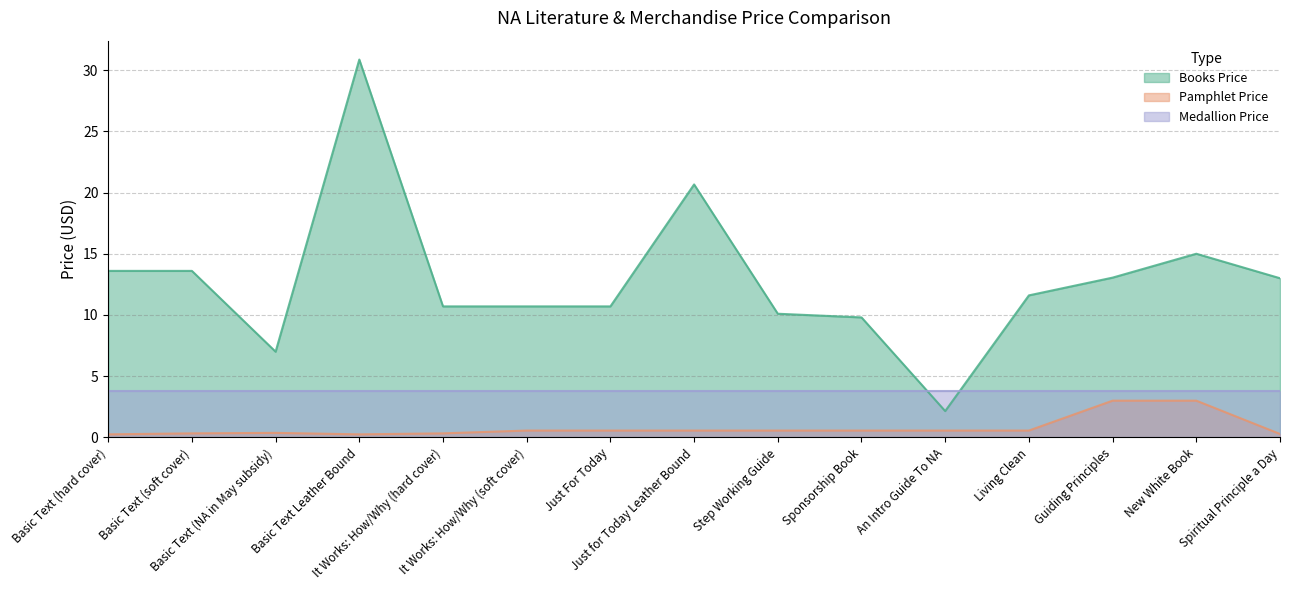

Rank the categories by Pamphlet Price value from lowest to highest.

Basic Text (hard cover), Basic Text Leather Bound, Spiritual Principle a Day, Basic Text (soft cover), It Works: How/Why (hard cover), Basic Text (NA in May subsidy), It Works: How/Why (soft cover), Just For Today, Just for Today Leather Bound, Step Working Guide, Sponsorship Book, An Intro Guide To NA, Living Clean, Guiding Principles, New White Book